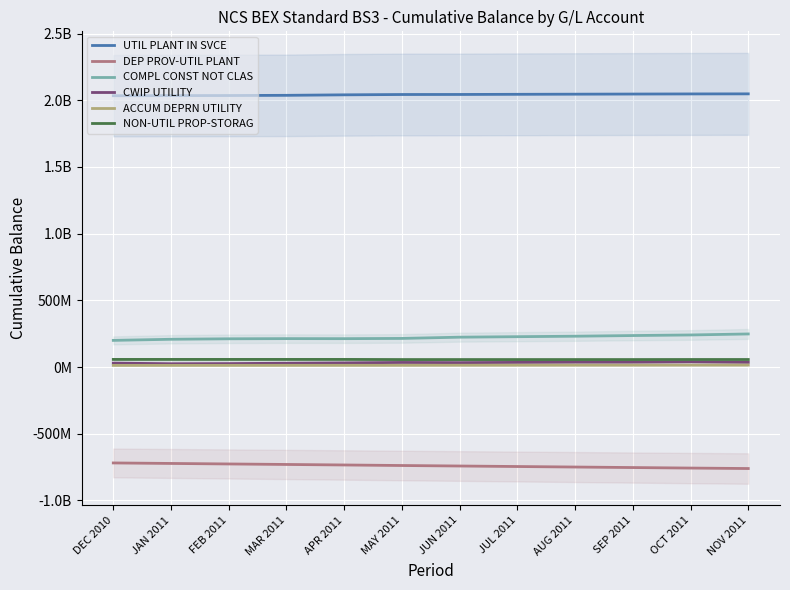

What is the difference between the highest and lowest values at NOV 2011?

2808907759.8